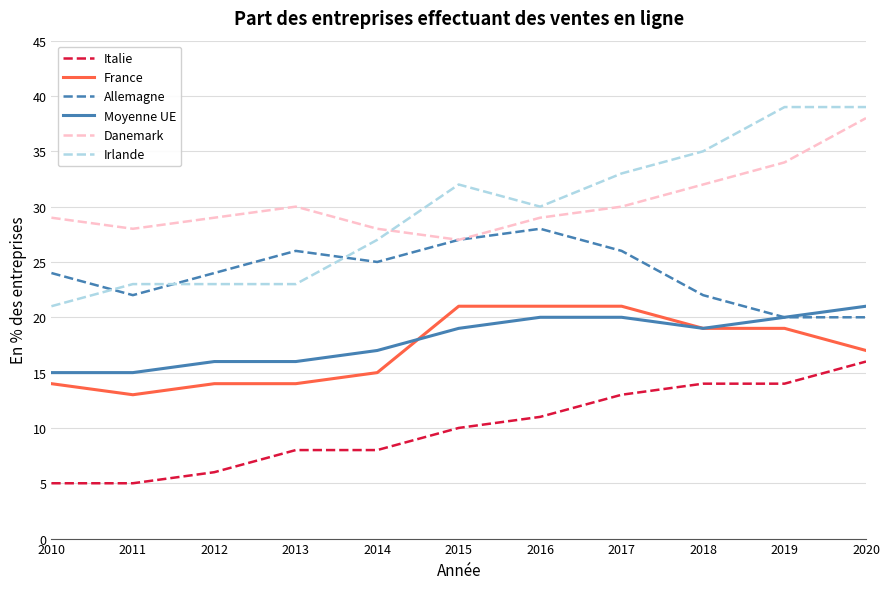

What is the difference between the Moyenne UE values at 2010 and 2011?

0